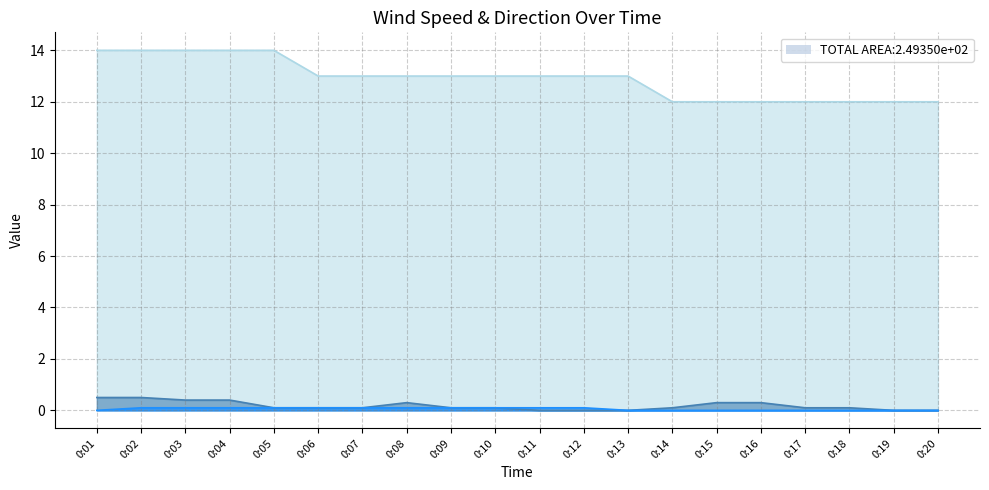

Which series has the largest total across all categories?

col_3